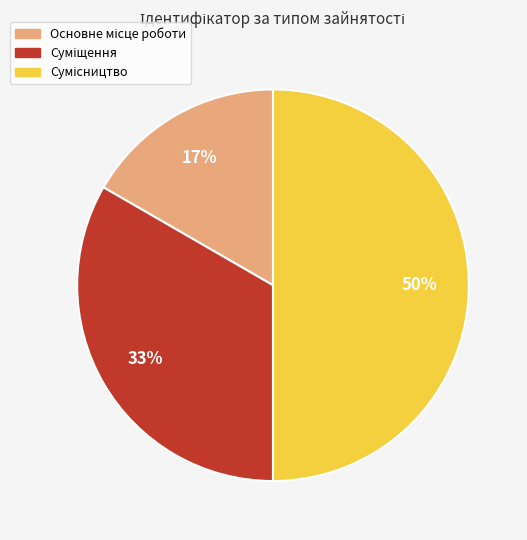

To the nearest percent, what is the difference between the largest and smallest slice percentages?

33%